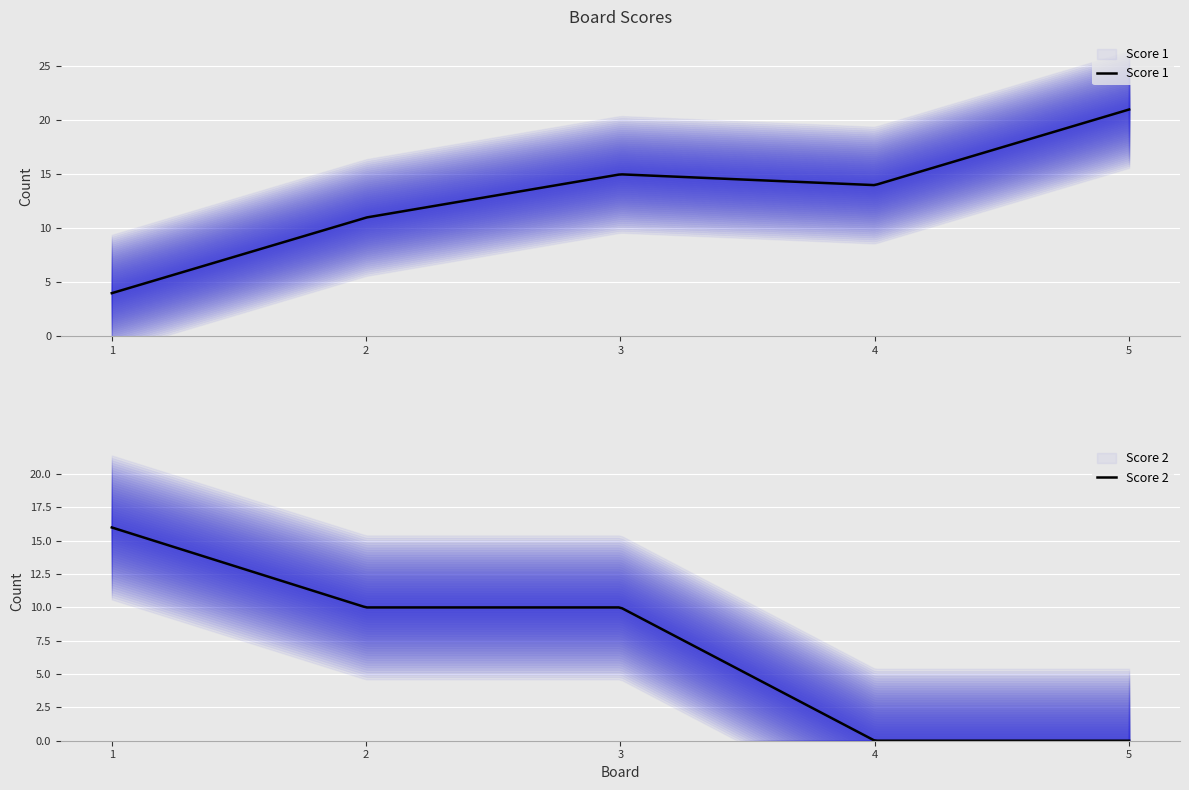

What is the sum of all Score 1 values?

65